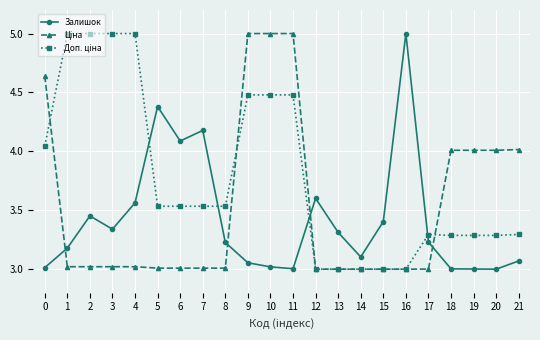

What is the highest value of the Залишок series?

5.0